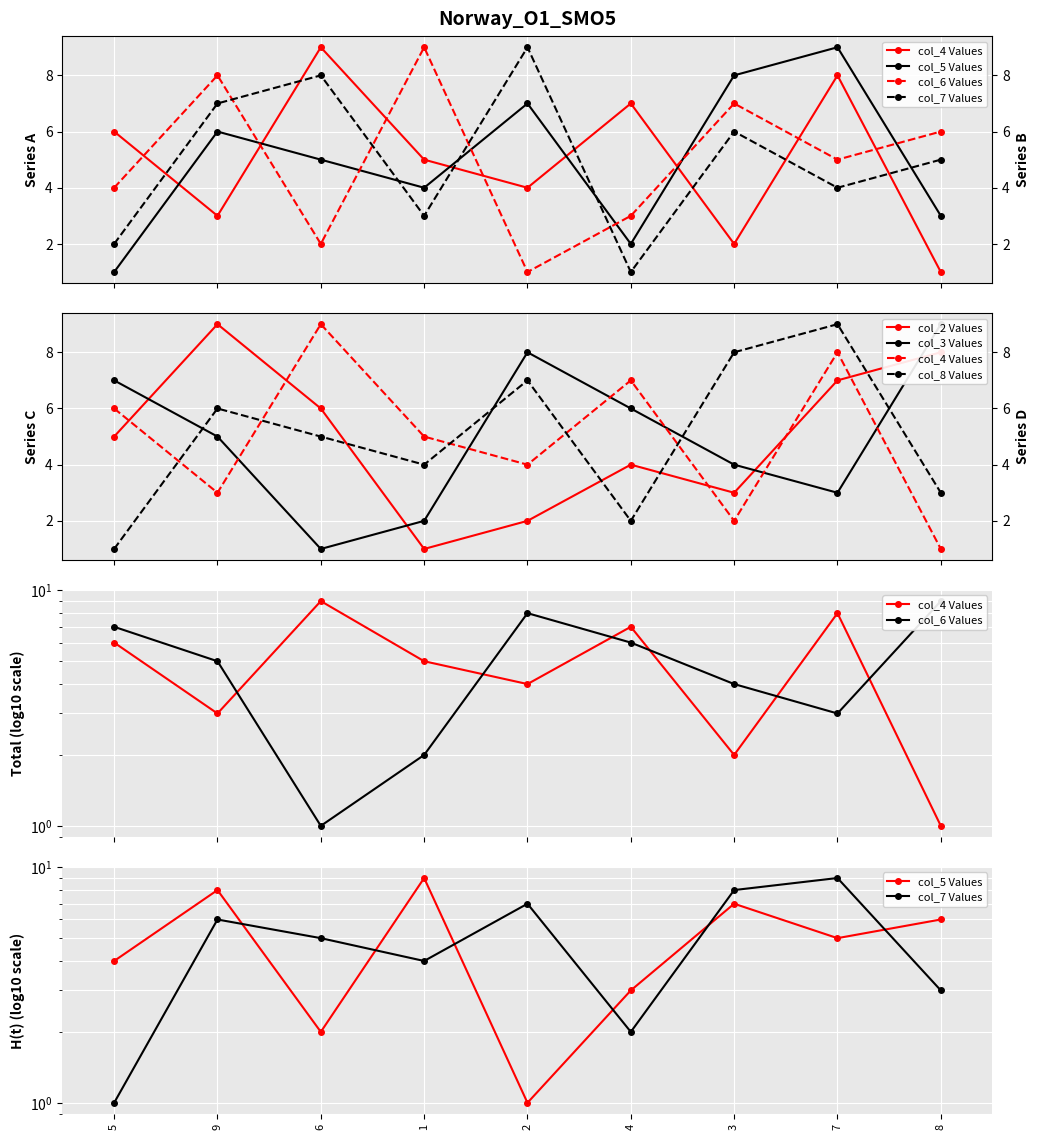

True or false: col_8 has a value of 2 at 5.

True